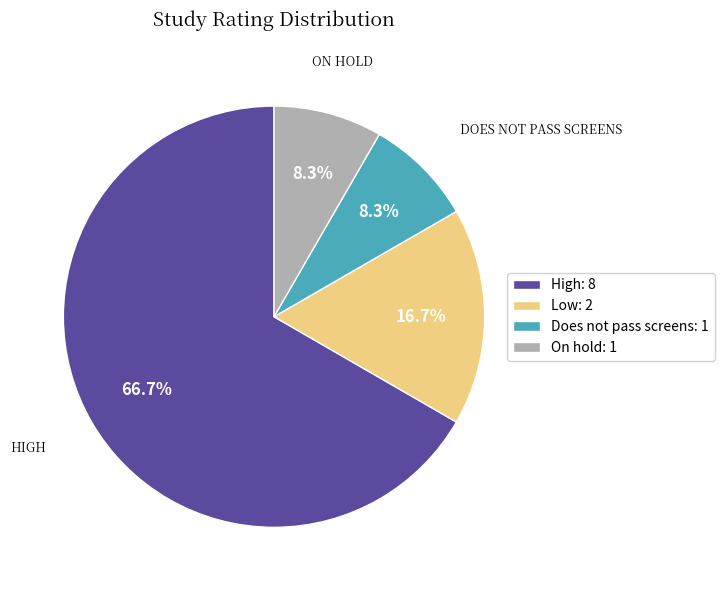

To the nearest percent, what portion does High represent?

67%